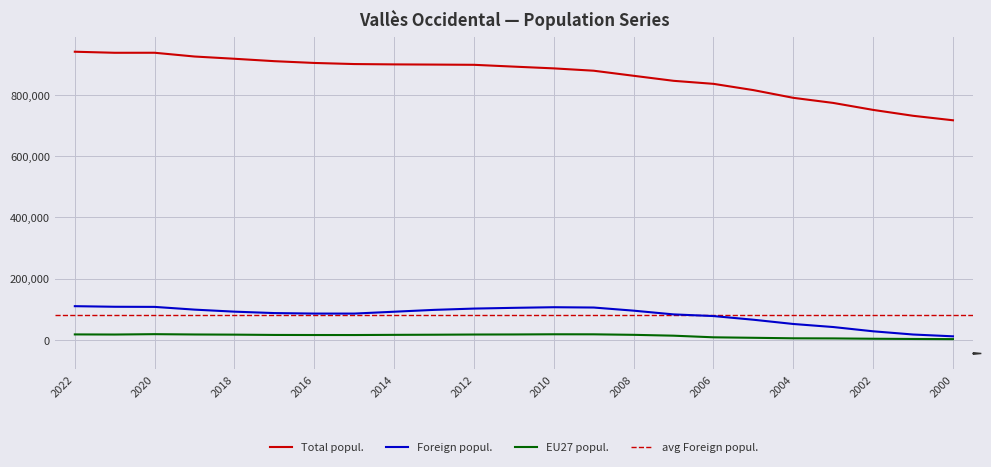

Which category has the lowest value across all series?

2000